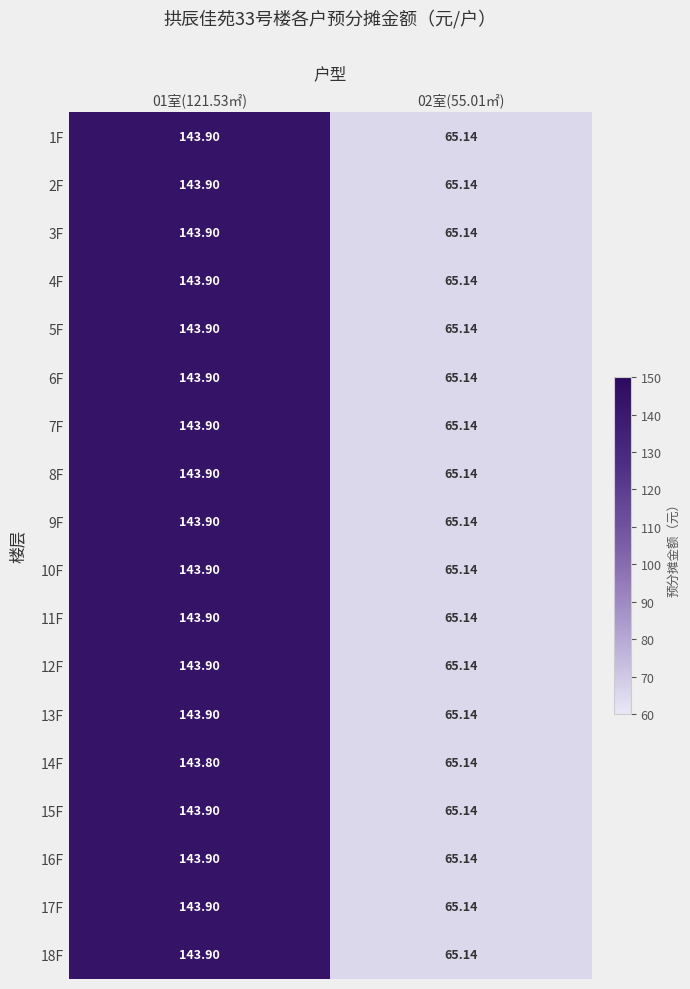

How many data points does each series have?

2